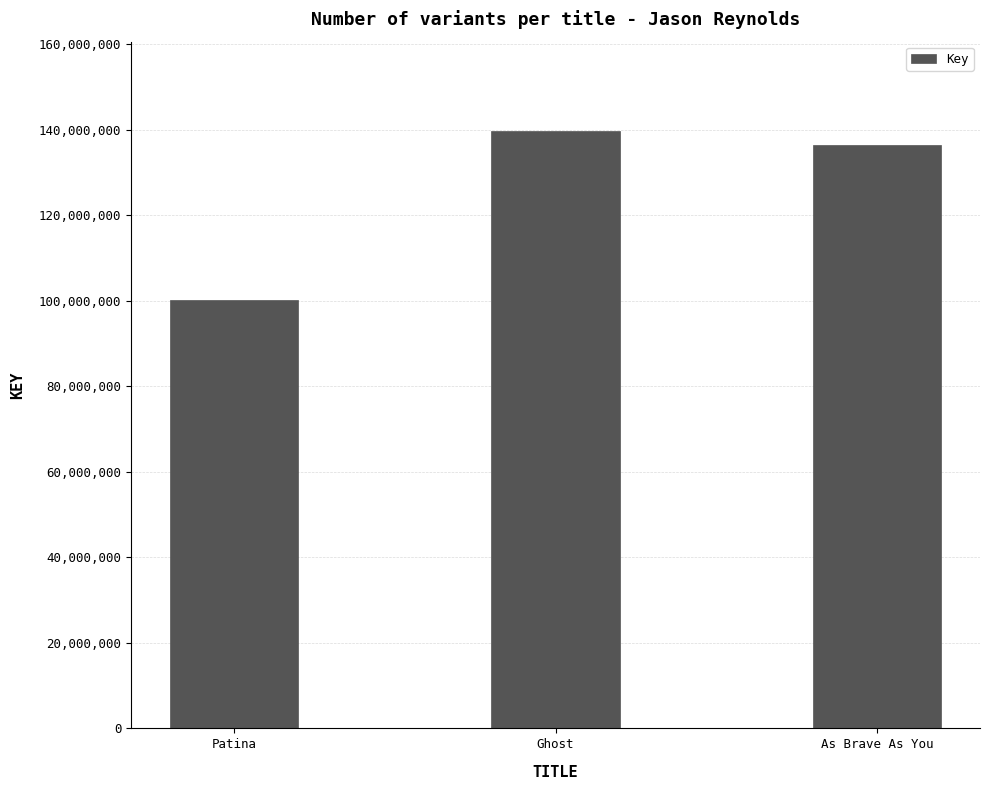

What is the difference between the second highest and minimum values?

36158583